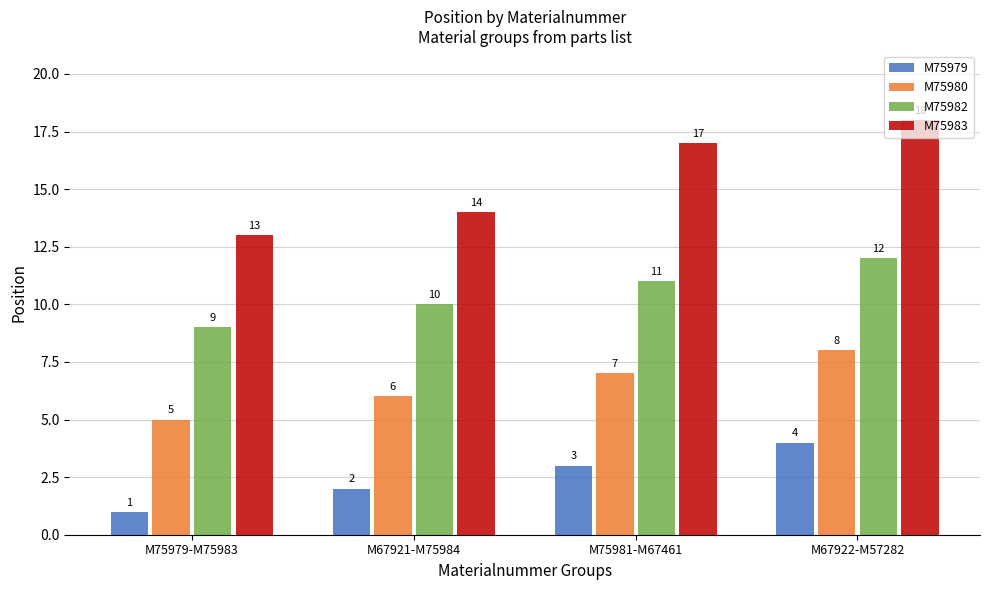

Is it true that M75980 equals 12 at M67922-M57282?

False